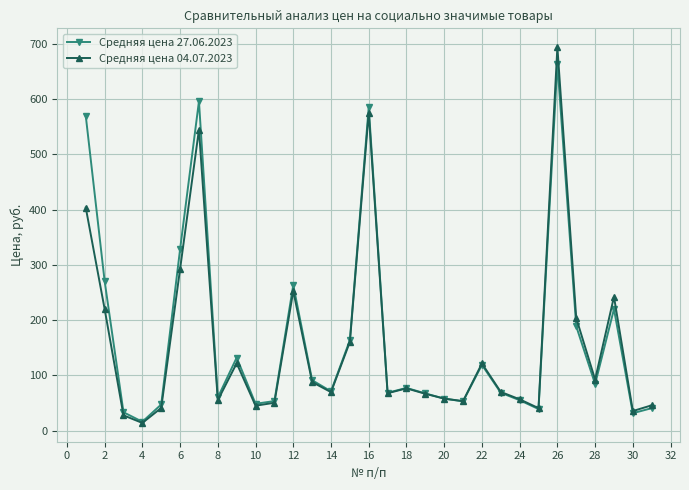

Rank the series by their maximum value, from lowest to highest.

Средняя цена 27.06.2023, Средняя цена 04.07.2023